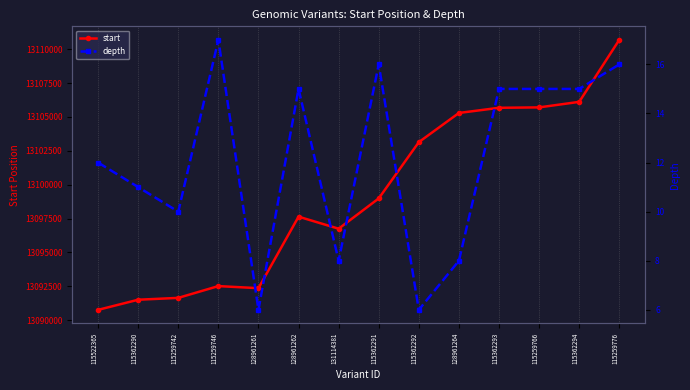

At which category is the sum across all series the highest?

115259776